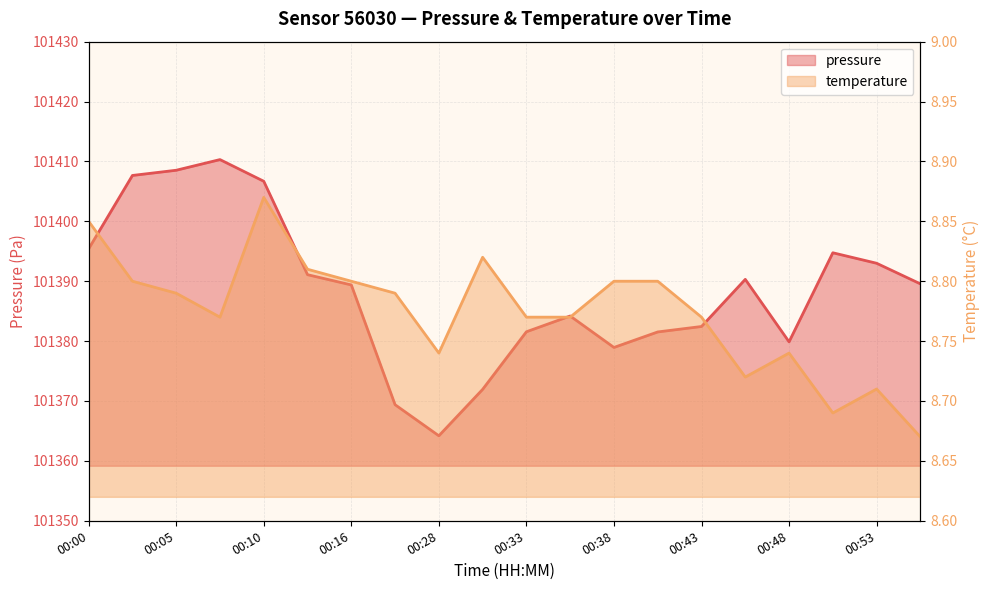

At which category does the chart reach its peak across all series?

00:08